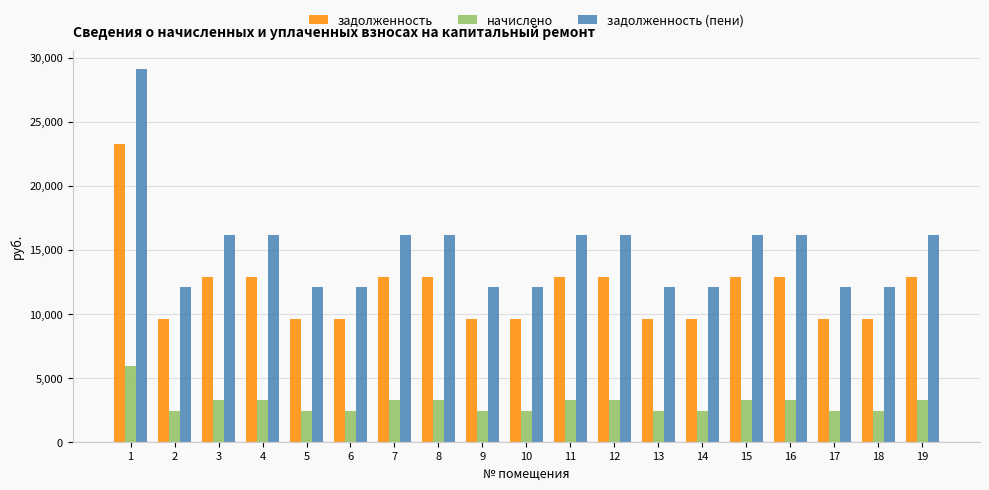

Is it true that задолженность (пени) equals 7783.2 at 13?

False